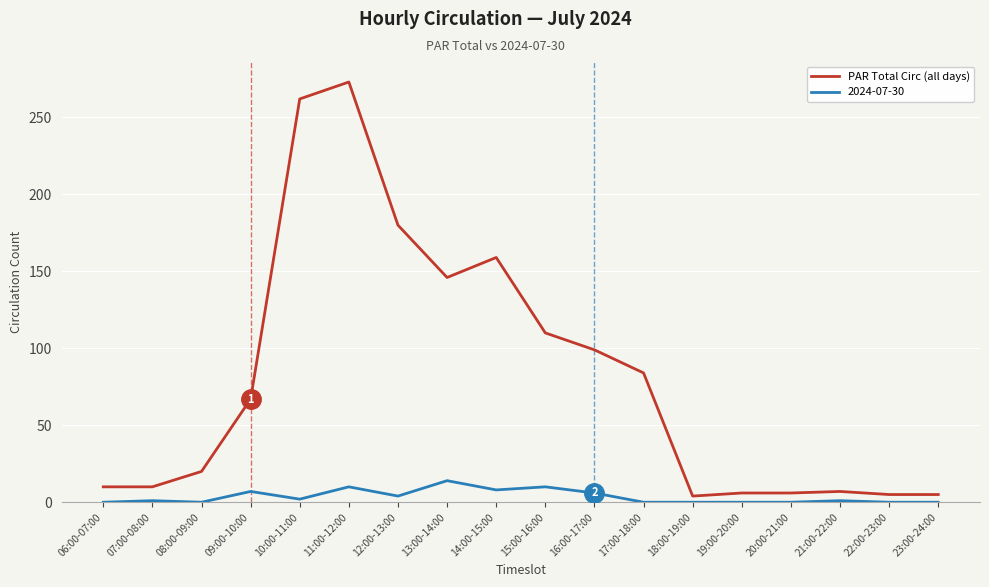

The 2024-07-30 series shows 0 at 20:00-21:00. True or false?

True